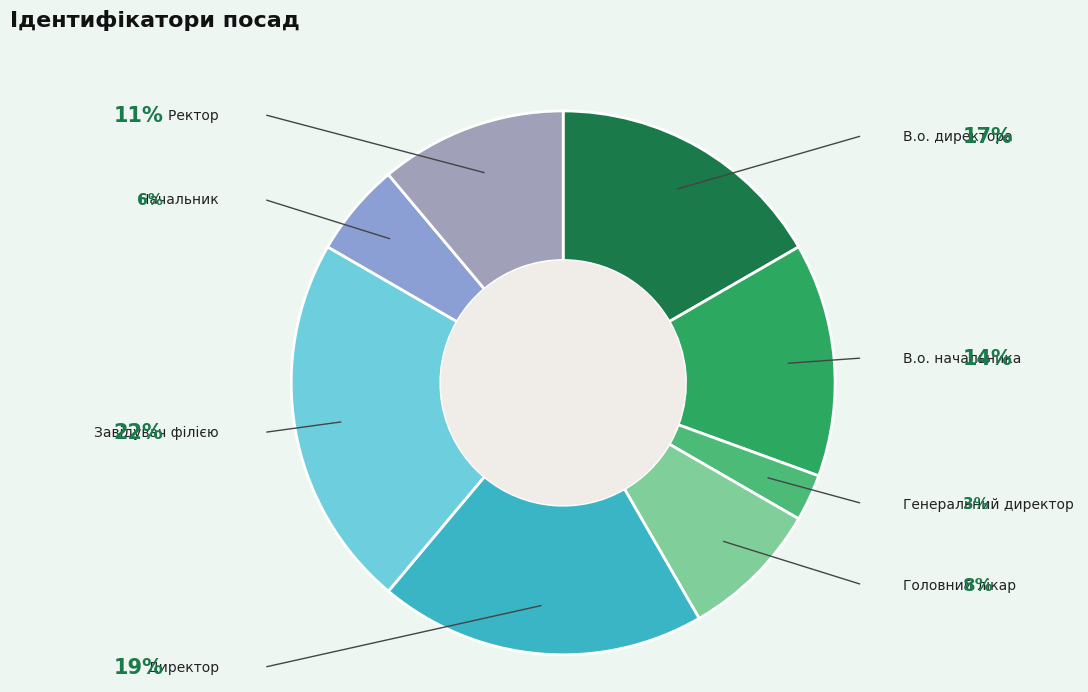

Count the number of slices in the pie.

8